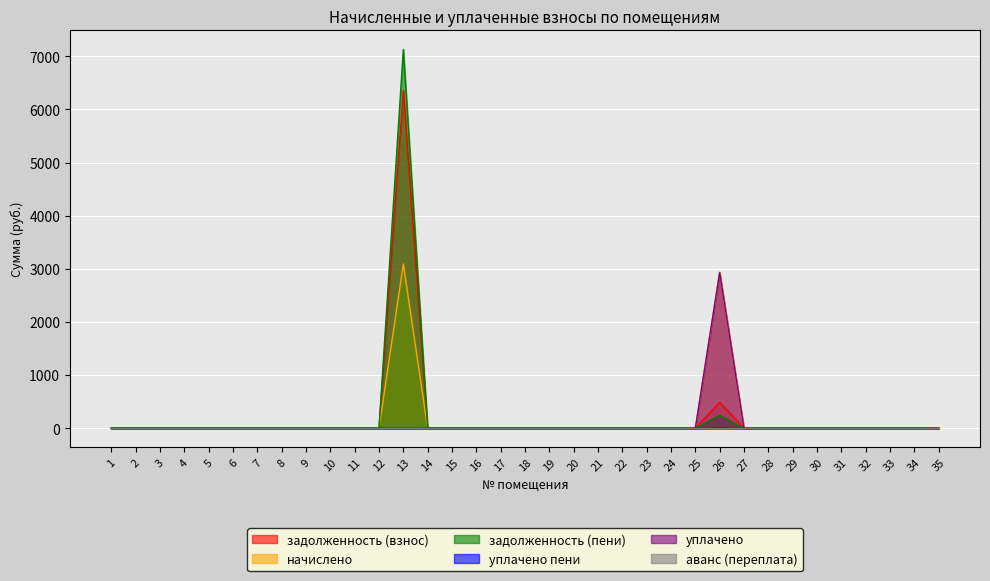

Is it true that уплачено equals 0.0 at 4?

True